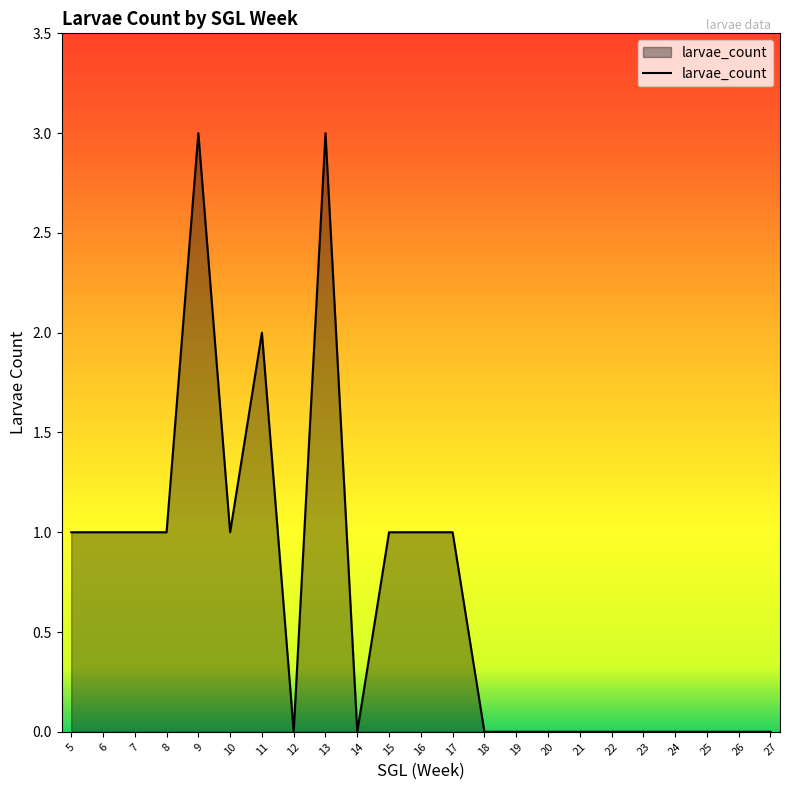

What is the ratio of the value at 11 to the value at 5?

2.0